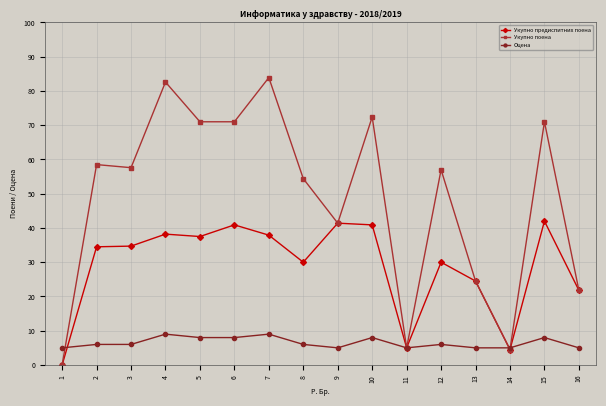

What are all the series names shown in the legend?

Укупно предиспитних поена, Укупно поена, Оцена